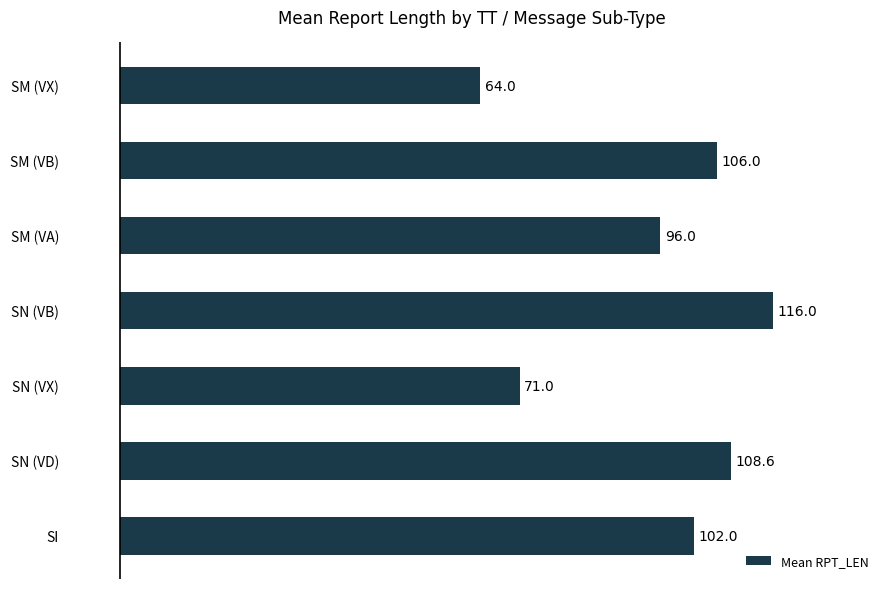

What value does the data have at SM (VX)?

64.0